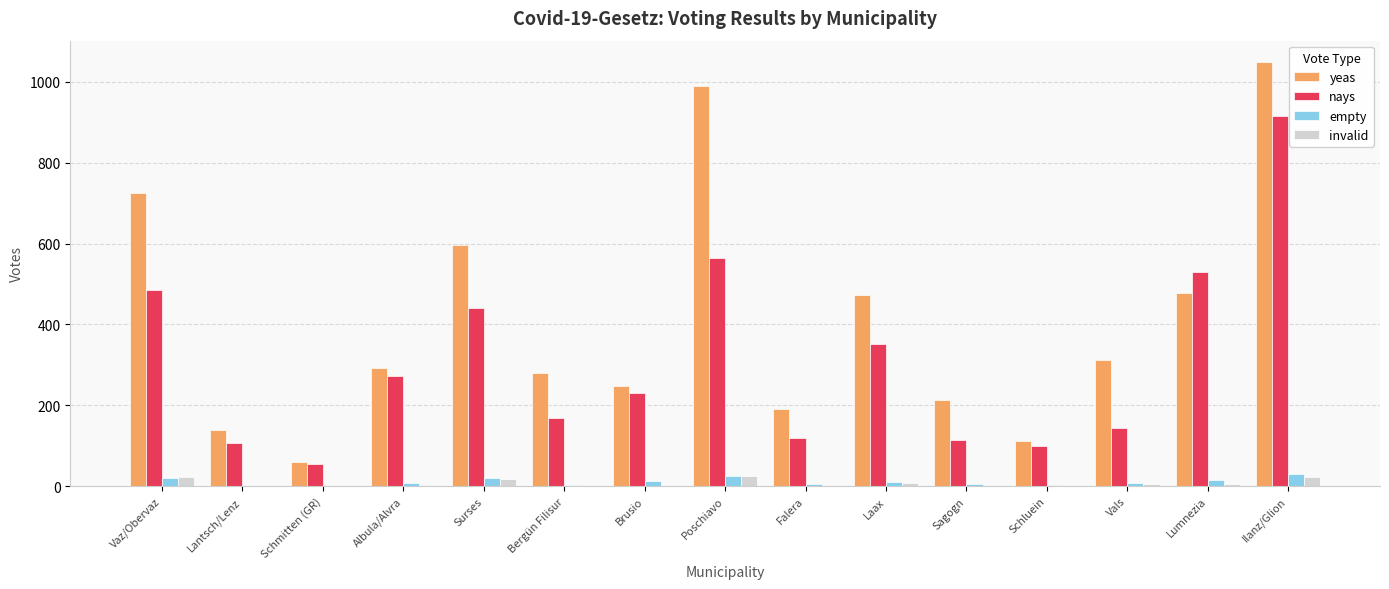

Which series has the widest spread of values?

yeas